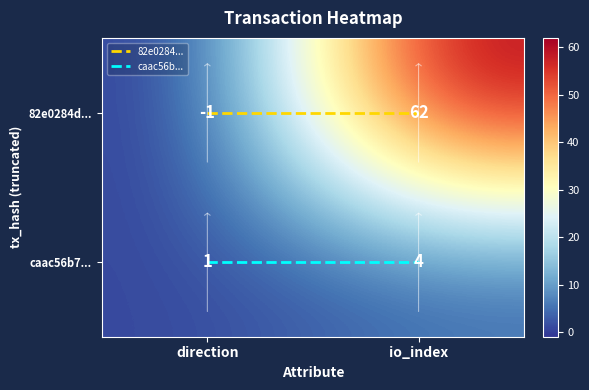

What is the highest value of the caac56b7... series?

4